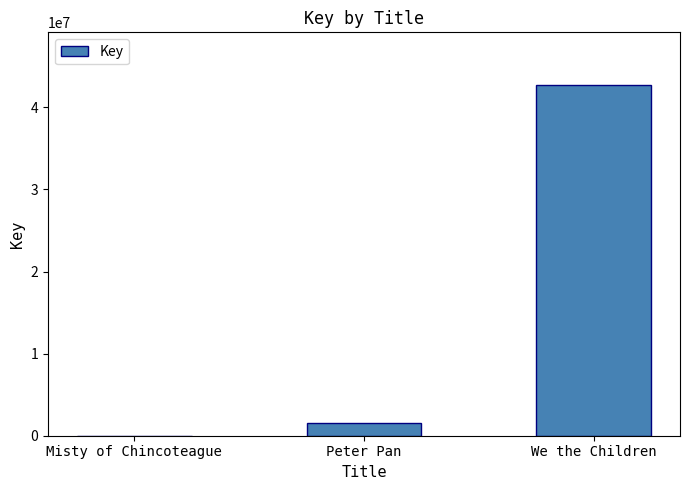

What is the change in value from Peter Pan to We the Children?

+41196371